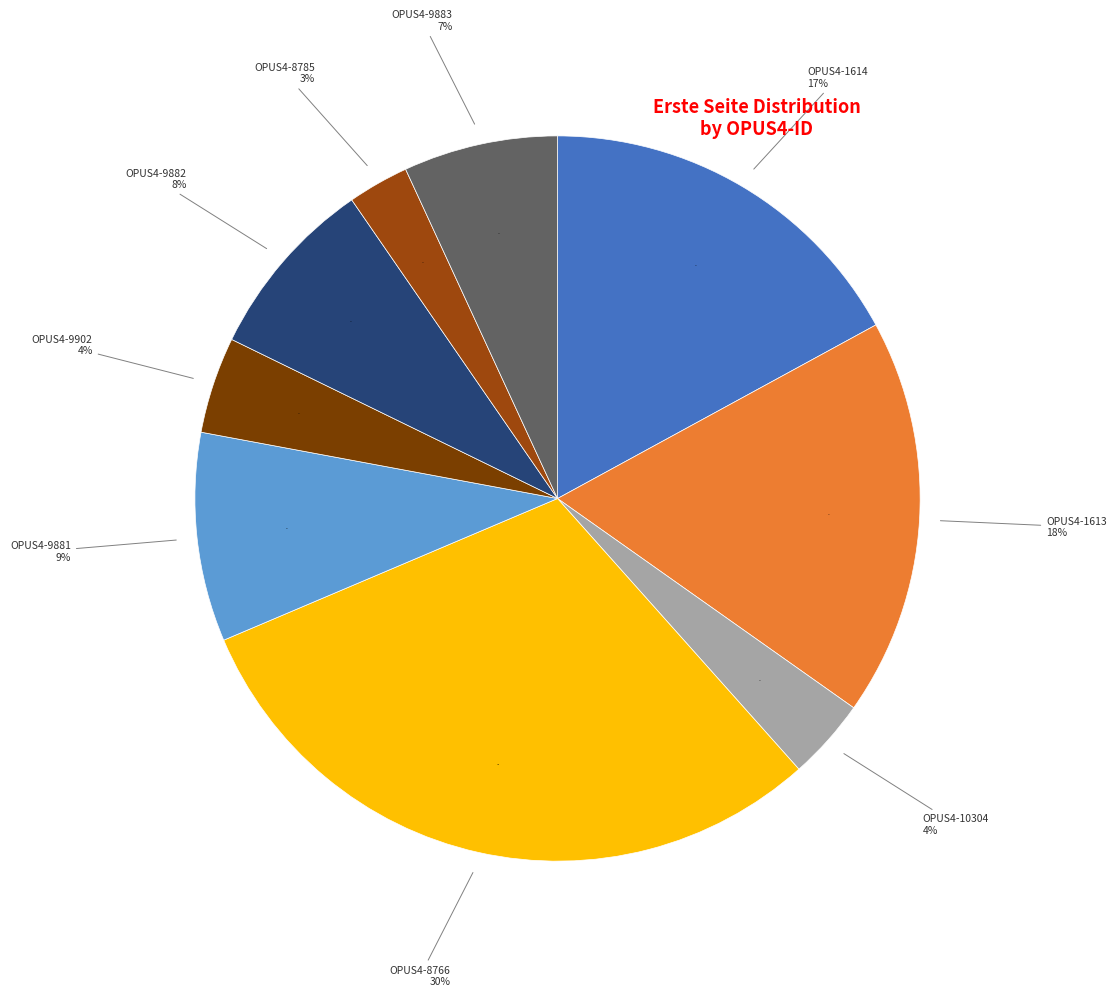

To the nearest percent, what is the difference between the OPUS4-9881 and OPUS4-9882 slice percentages?

1%